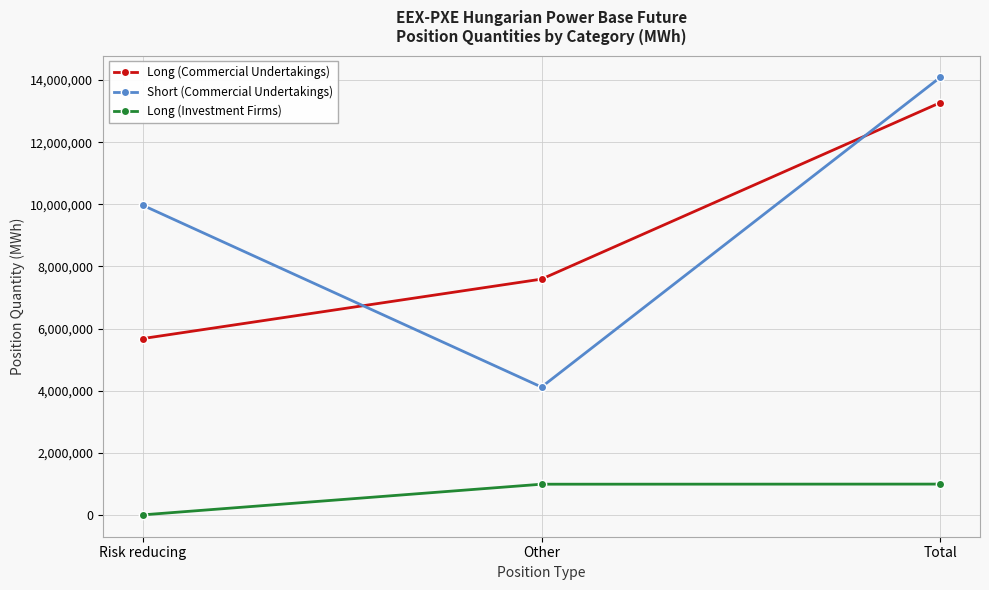

What is the label of the 3rd point from the right?

Risk reducing